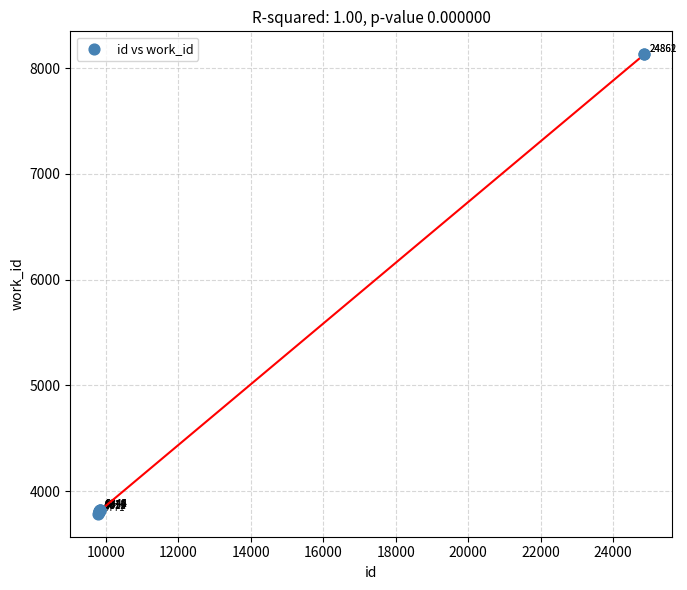

What Y value in the scatter plot is closest to 5959?

3824